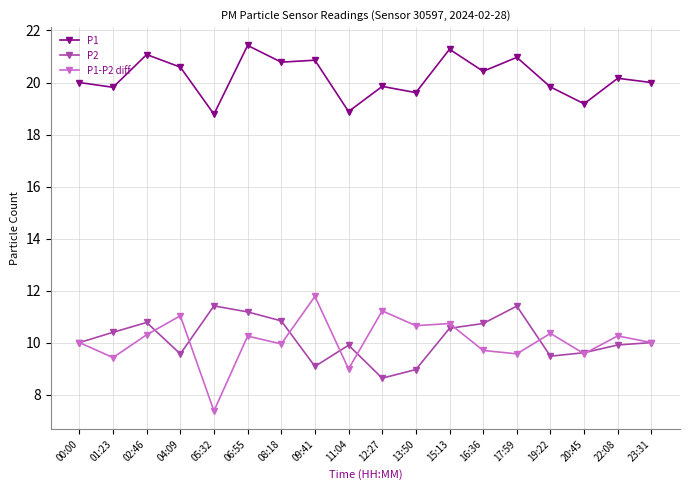

What is the value of the P1-P2 diff point at the 12th from the left?

10.7